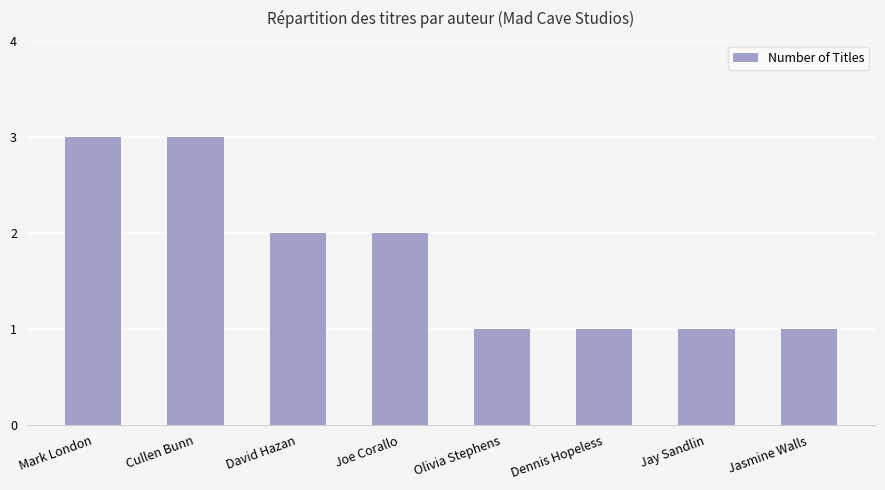

What is the difference between the values at Olivia Stephens and Mark London?

2